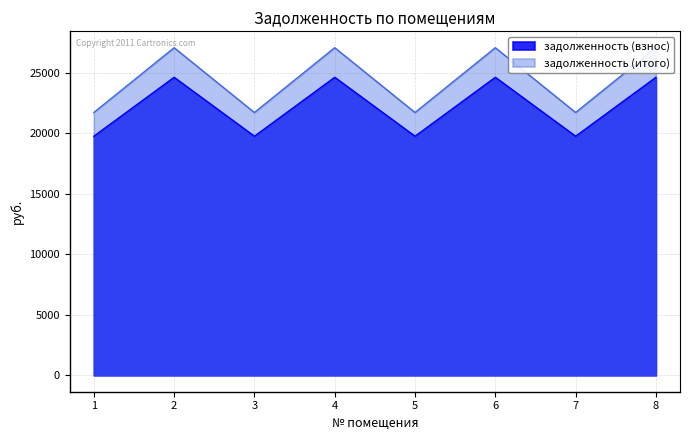

The value of задолженность (взнос) at 3 is 28595.6. True or false?

False